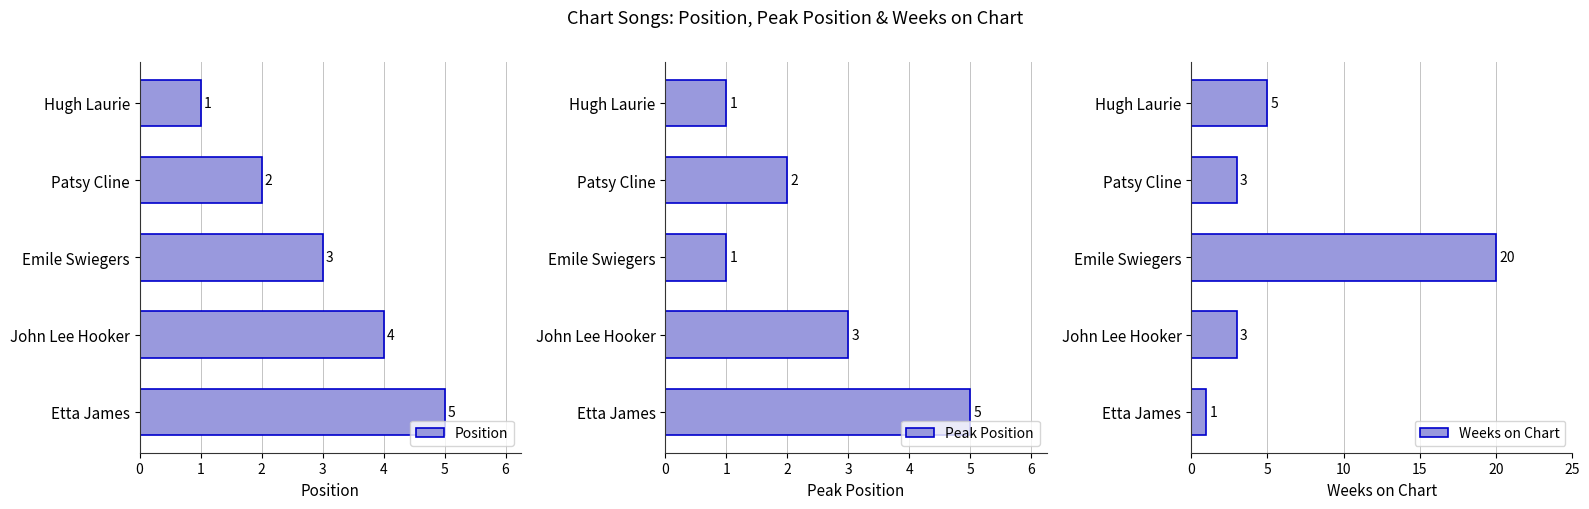

What is the sum of all Position values?

15